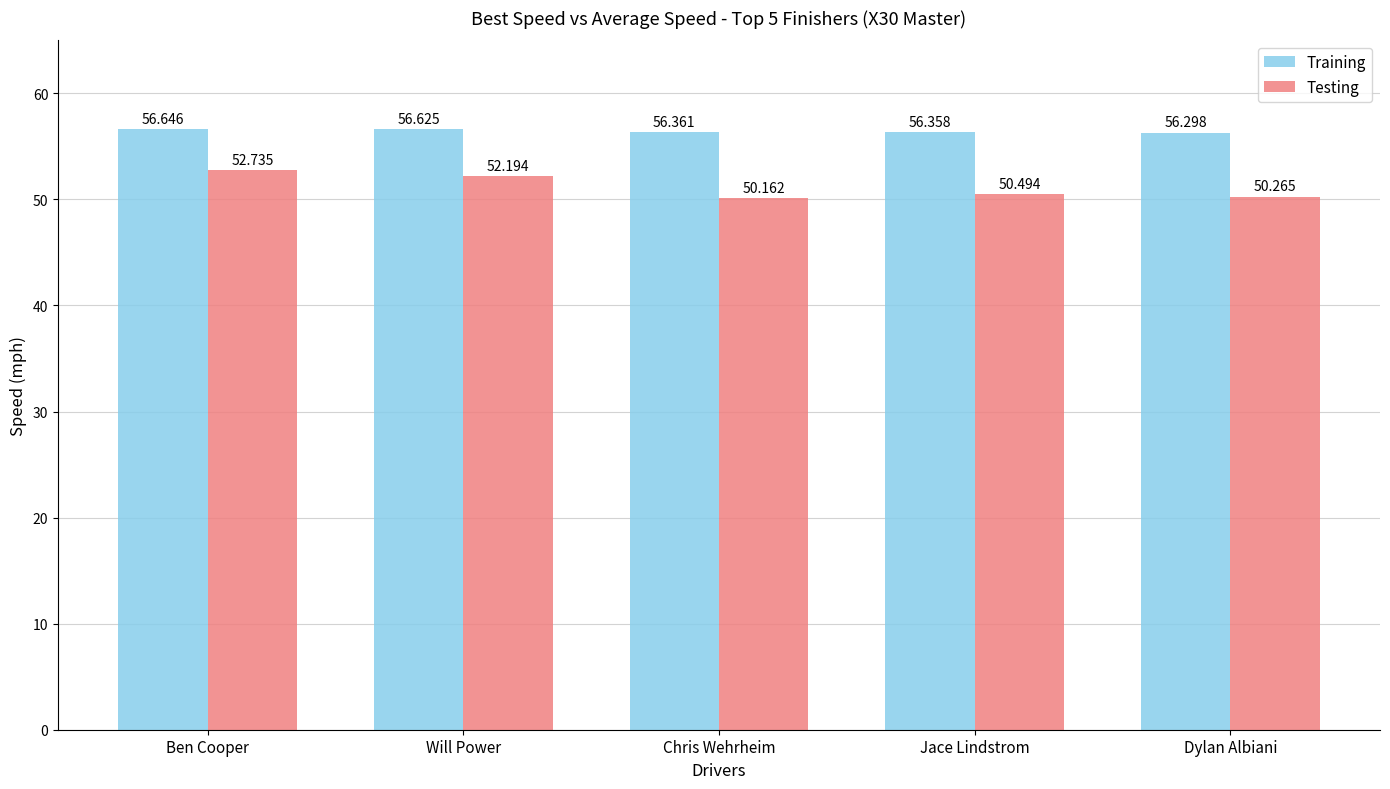

What is the average value of the Testing series?

51.2